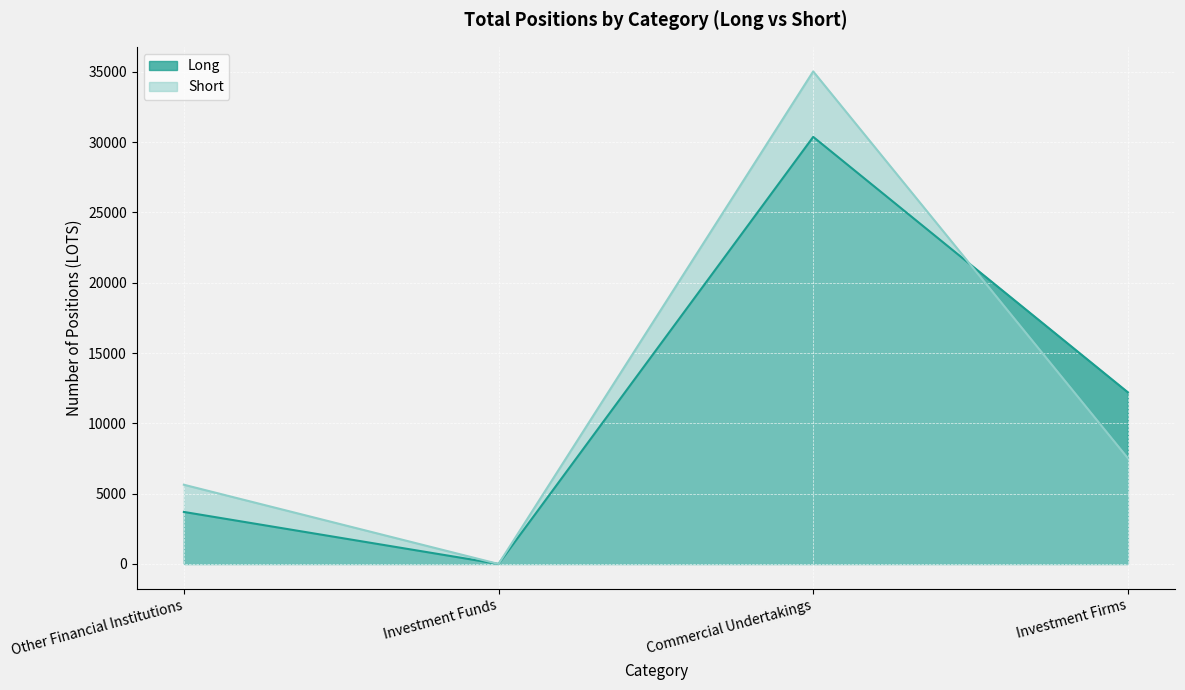

True or false: Short has a value of 14562.2 at Commercial Undertakings.

False